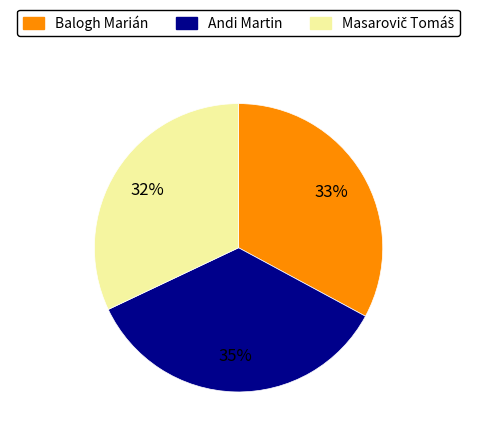

To the nearest percent, what is the average slice percentage?

33%